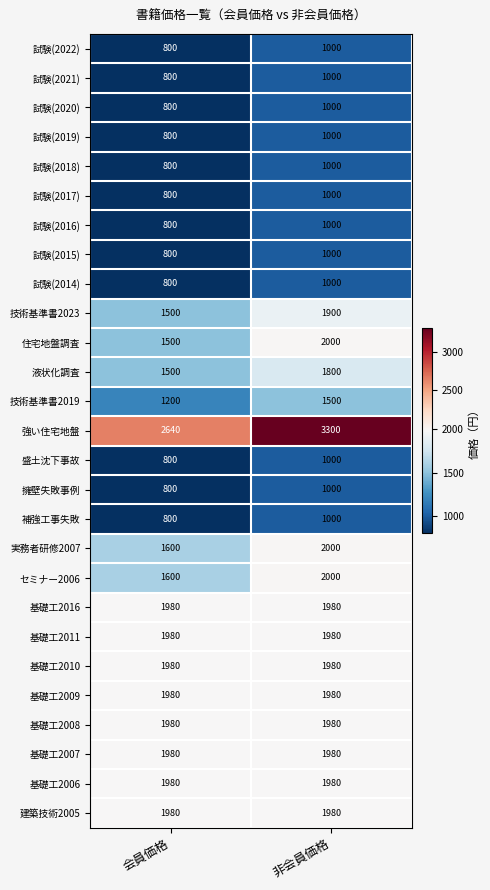

The value of 技術基準書2023 at 会員価格 is 1500. True or false?

True